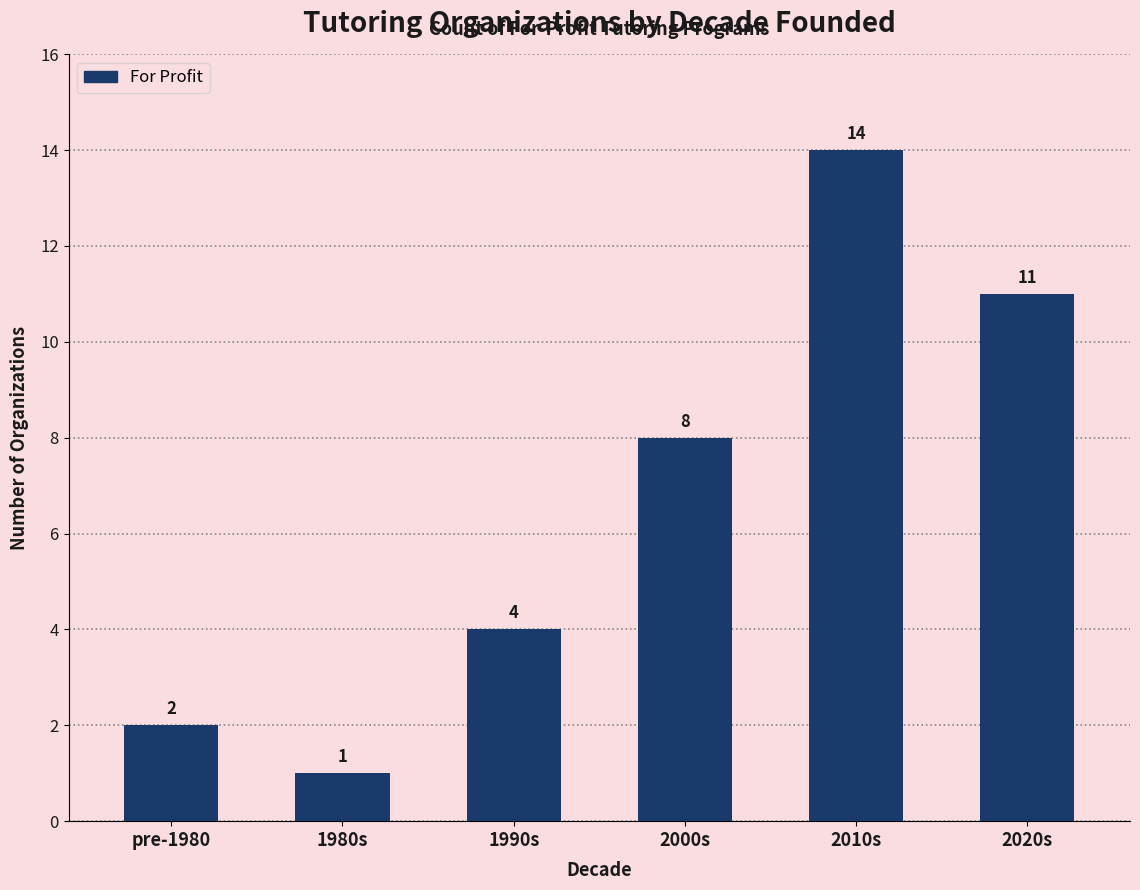

The chart shows a value of 11 at 2020s. True or false?

True